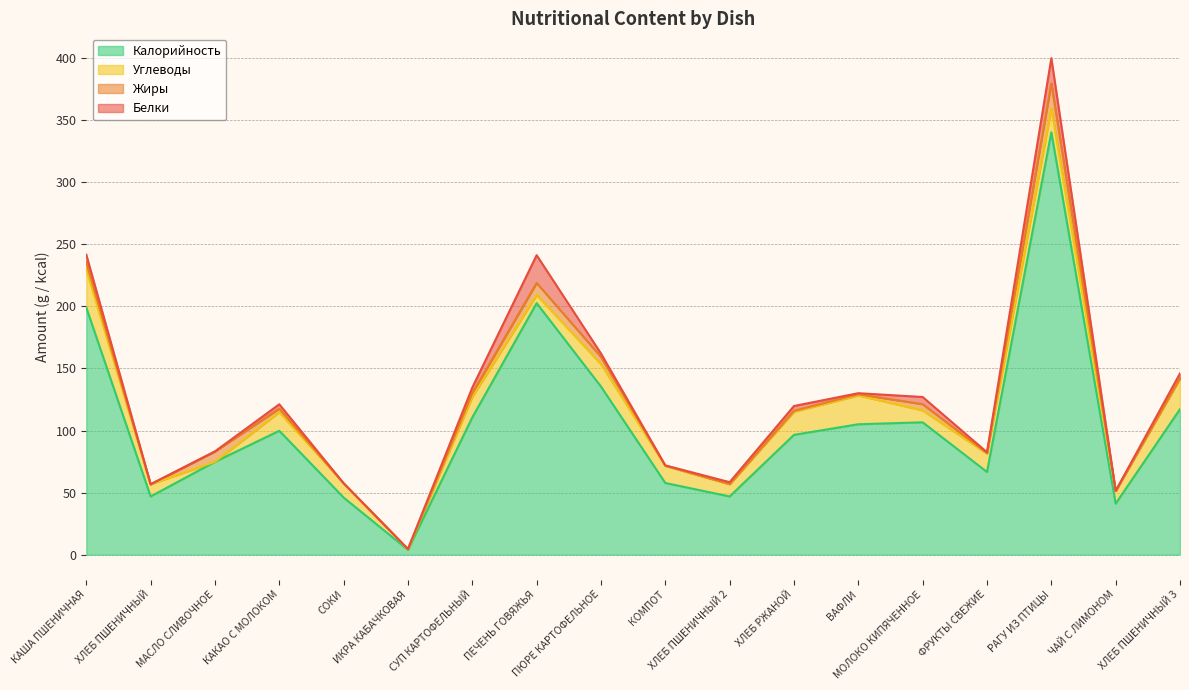

What is the approximate value of Белки at ИКРА КАБАЧКОВАЯ?

0.1